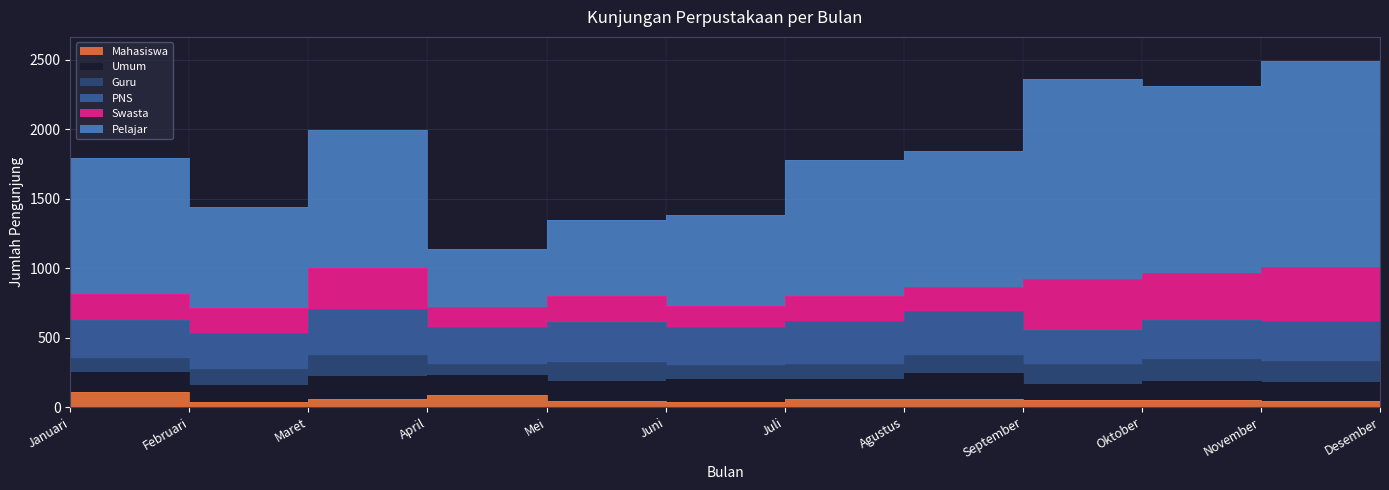

How many lines are shown in the chart?

6